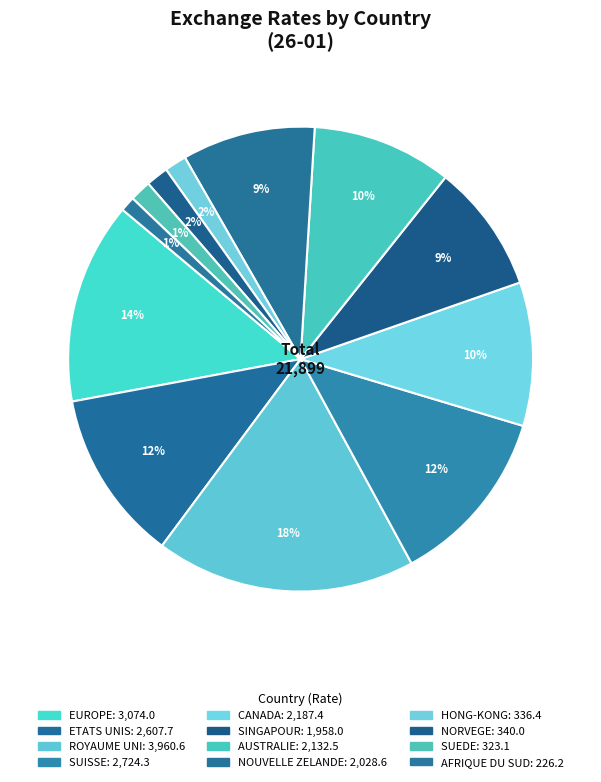

How many segments does this pie chart have?

12